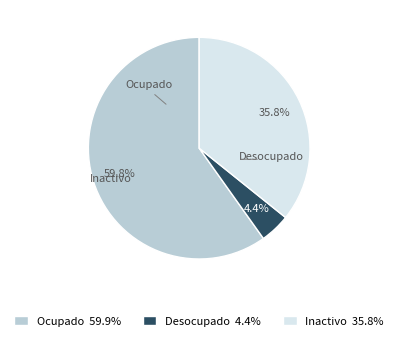

What percentage is the Ocupado slice, to the nearest percent?

60%